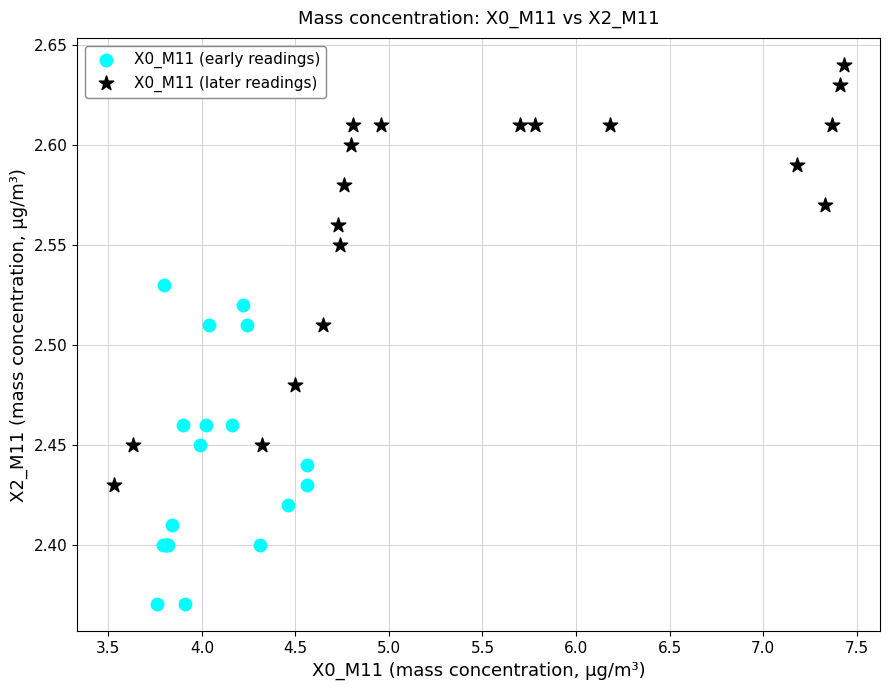

Which series contains the highest Y value?

X0_M11 (later readings)